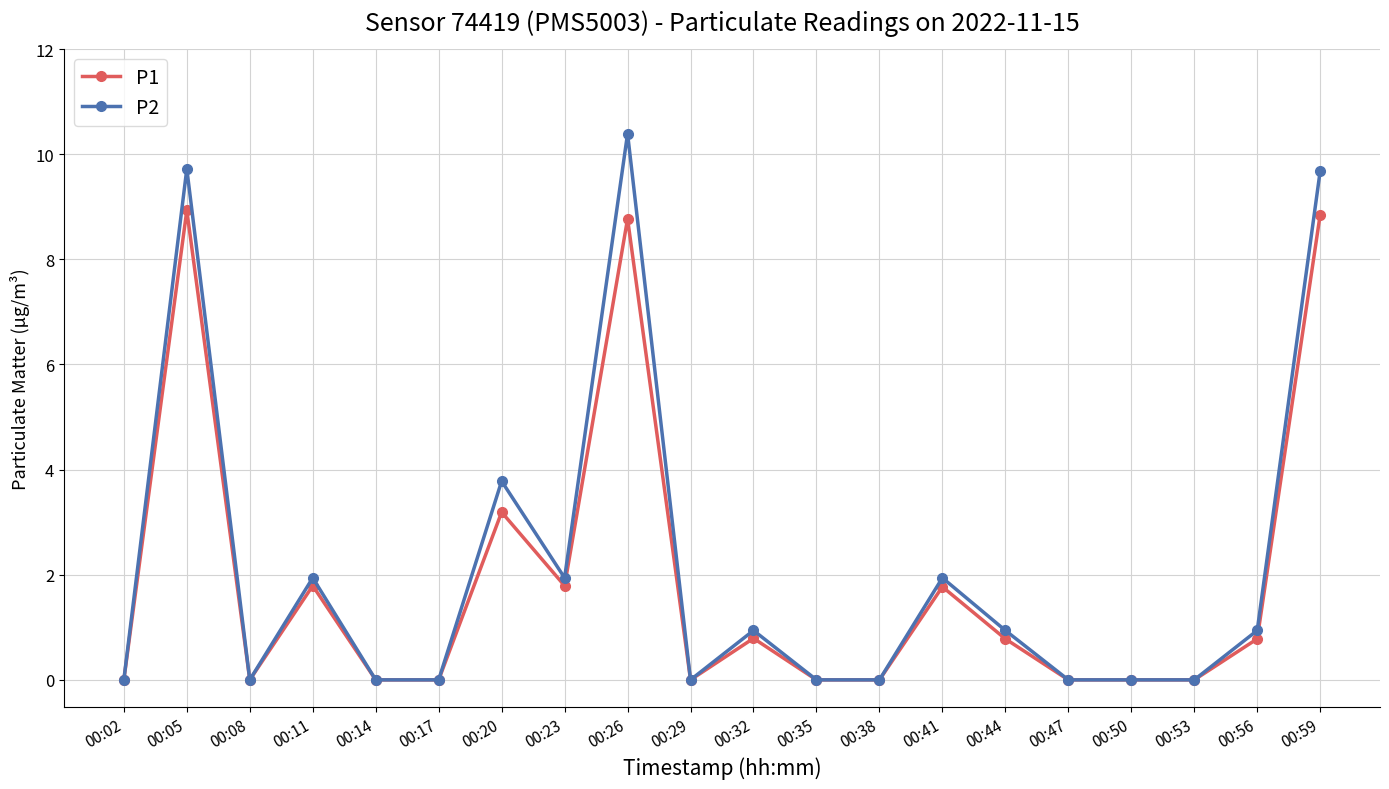

What are all the series names shown in the legend?

P1, P2